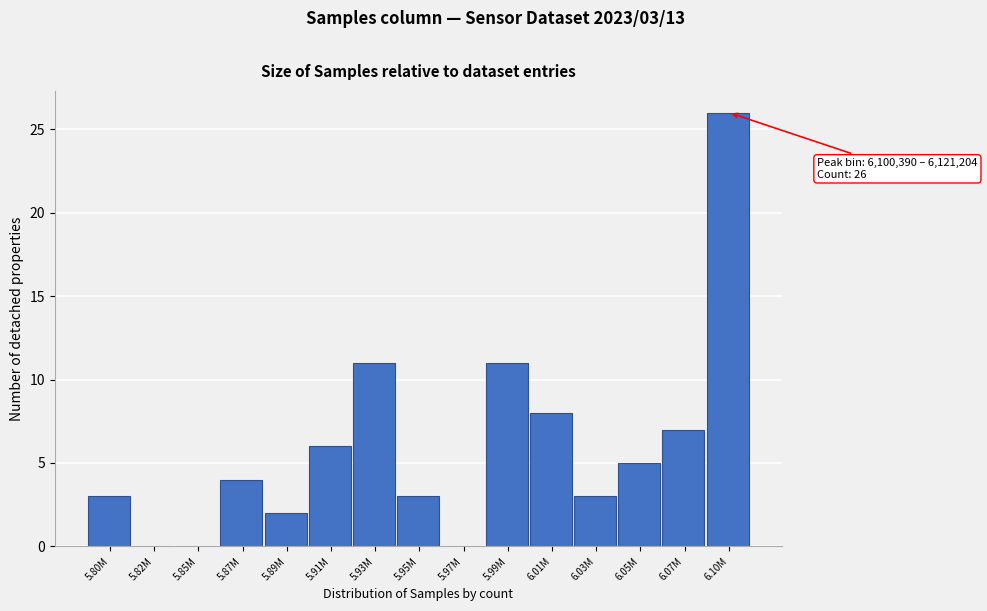

Reading left to right, extract all data points from this chart.

5.80M=3	5.82M=0	5.85M=0	5.87M=4	5.89M=2	5.91M=6	5.93M=11	5.95M=3	5.97M=0	5.99M=11	6.01M=8	6.03M=3	6.05M=5	6.07M=7	6.10M=26